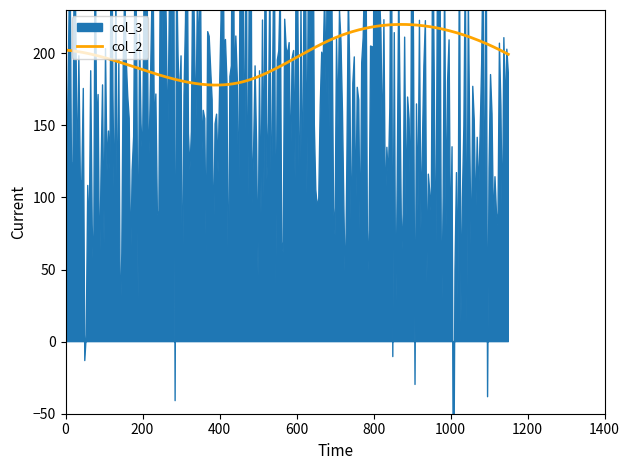

What is the highest value of the col_2 series?

220.0